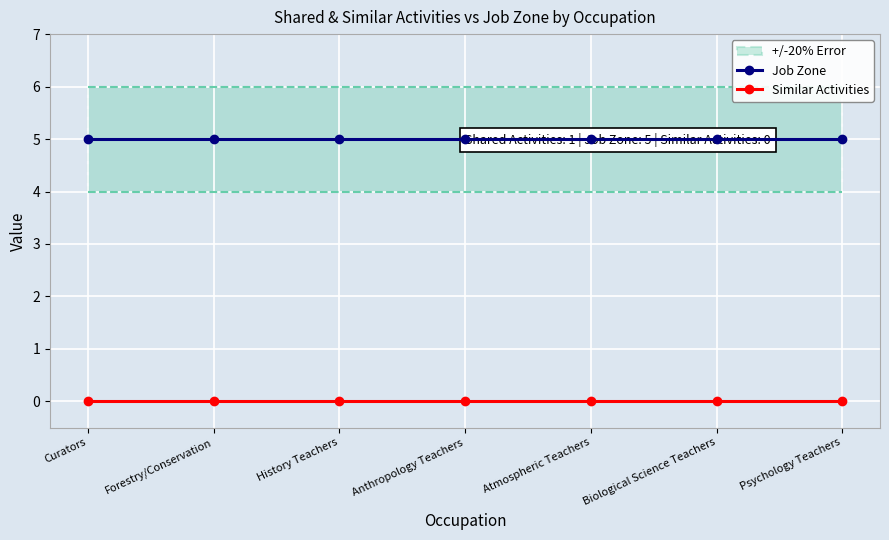

At which category is the sum across all series the highest?

Curators